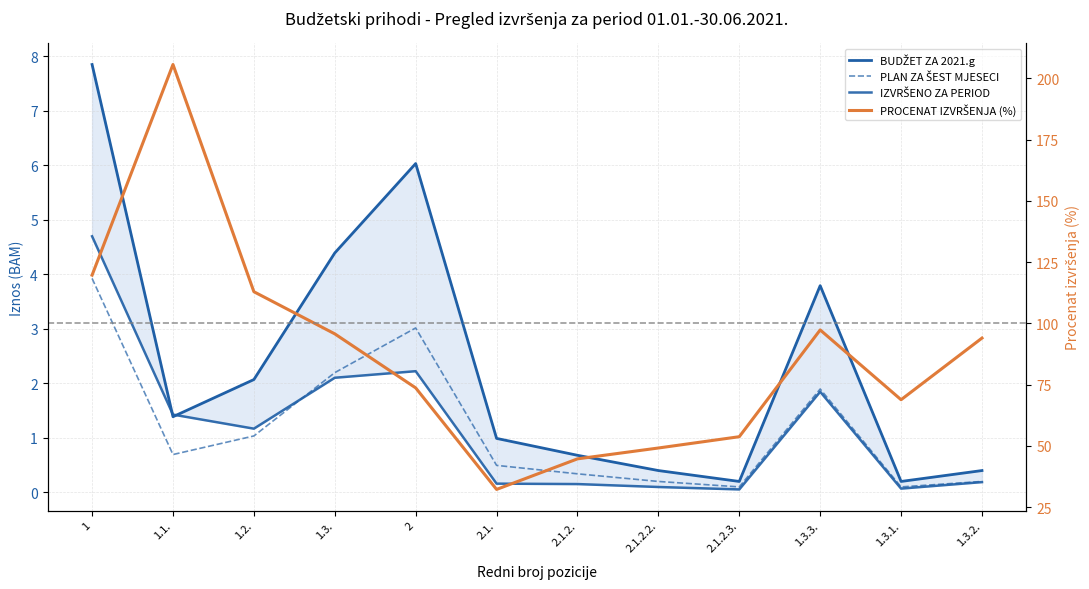

What is the label of the 5th point from the left?

2